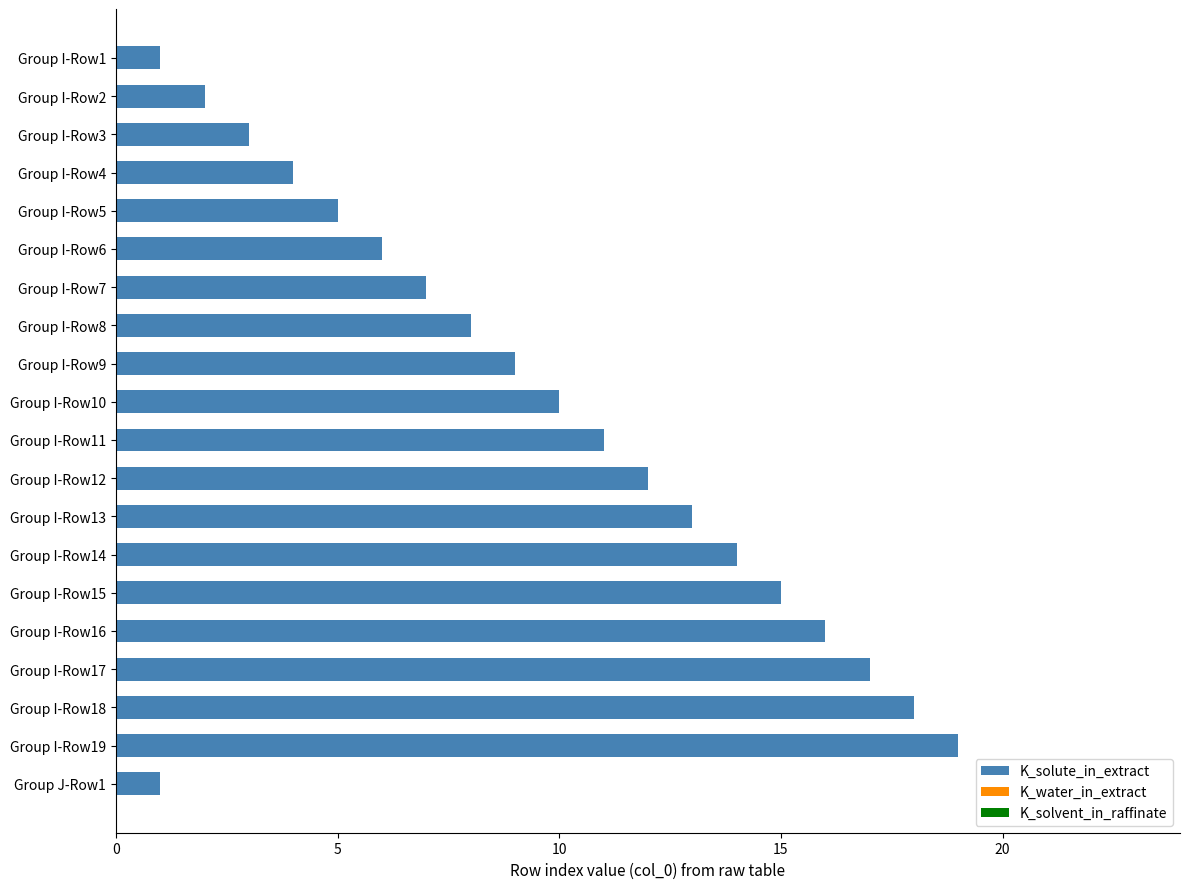

What is the ratio of the value at Group I-Row3 to the value at Group I-Row8?

0.4